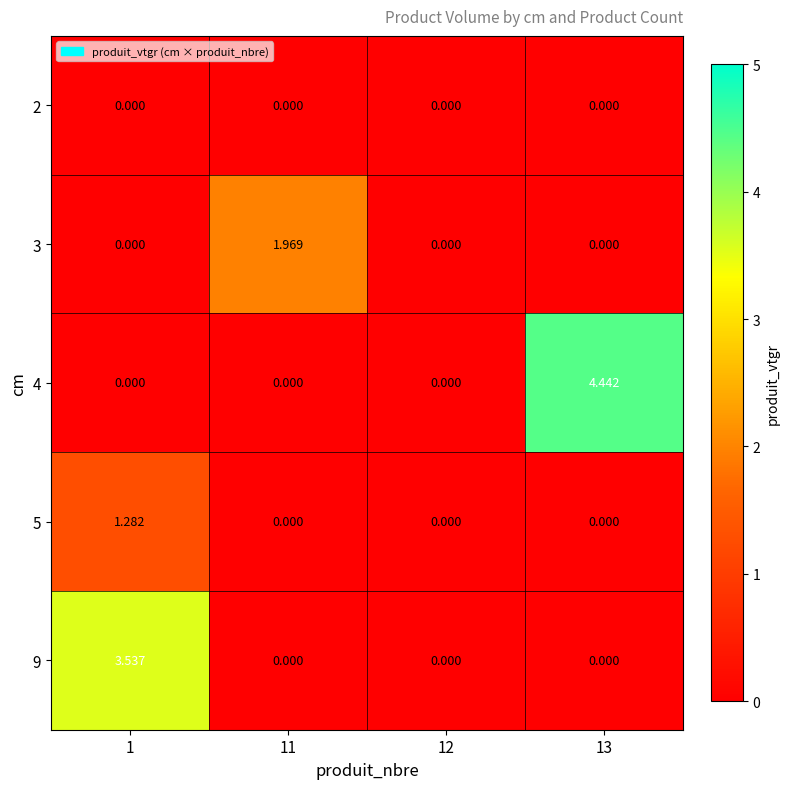

List the series in order of their overall mean, highest first.

4, 9, 3, 5, 2